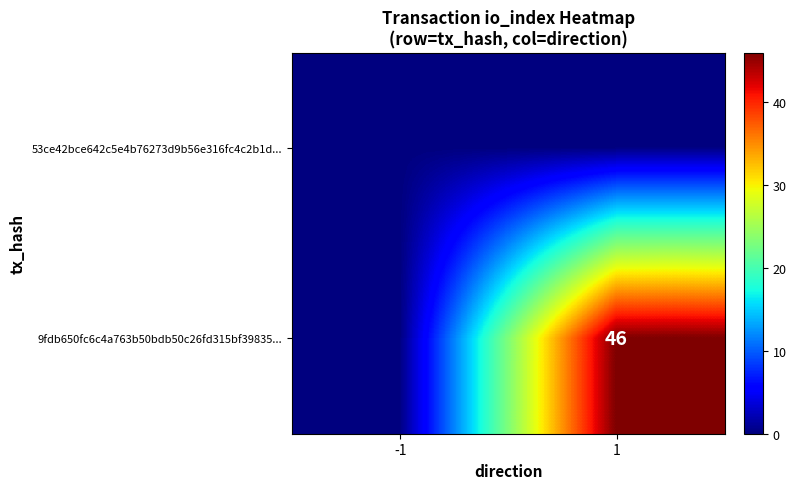

The value of 9fdb650fc6c4a763b50bdb50c26fd315bf39835... at 1 is 26. True or false?

False